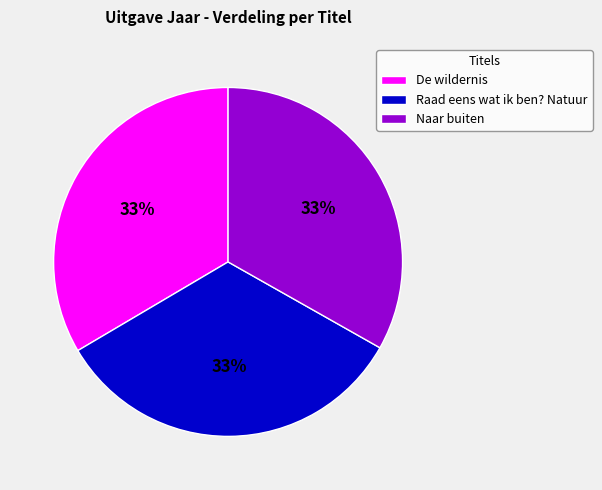

Count the number of slices in the pie.

3